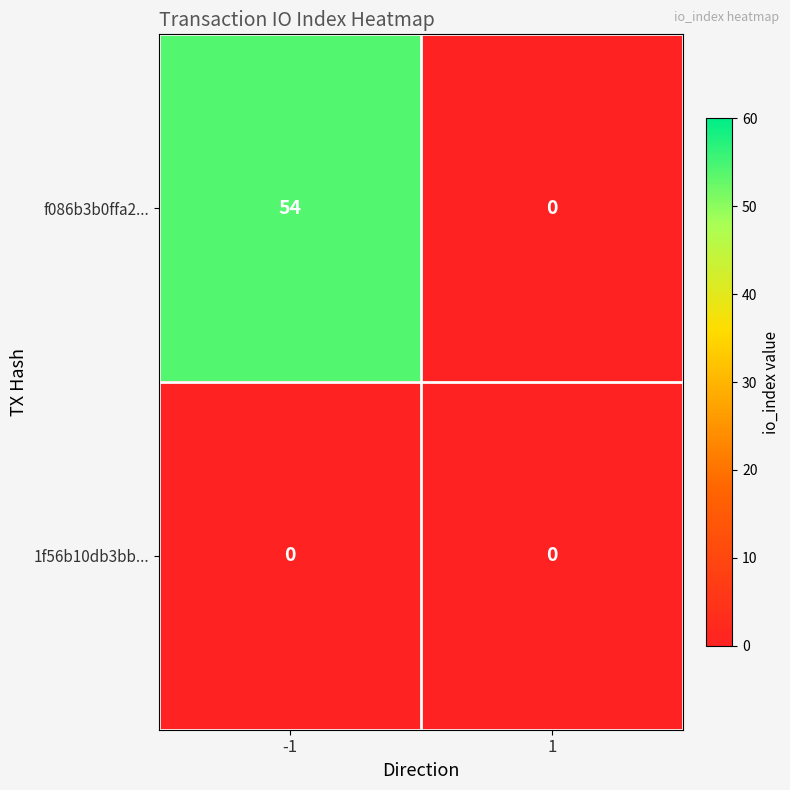

What is the greatest value displayed?

54